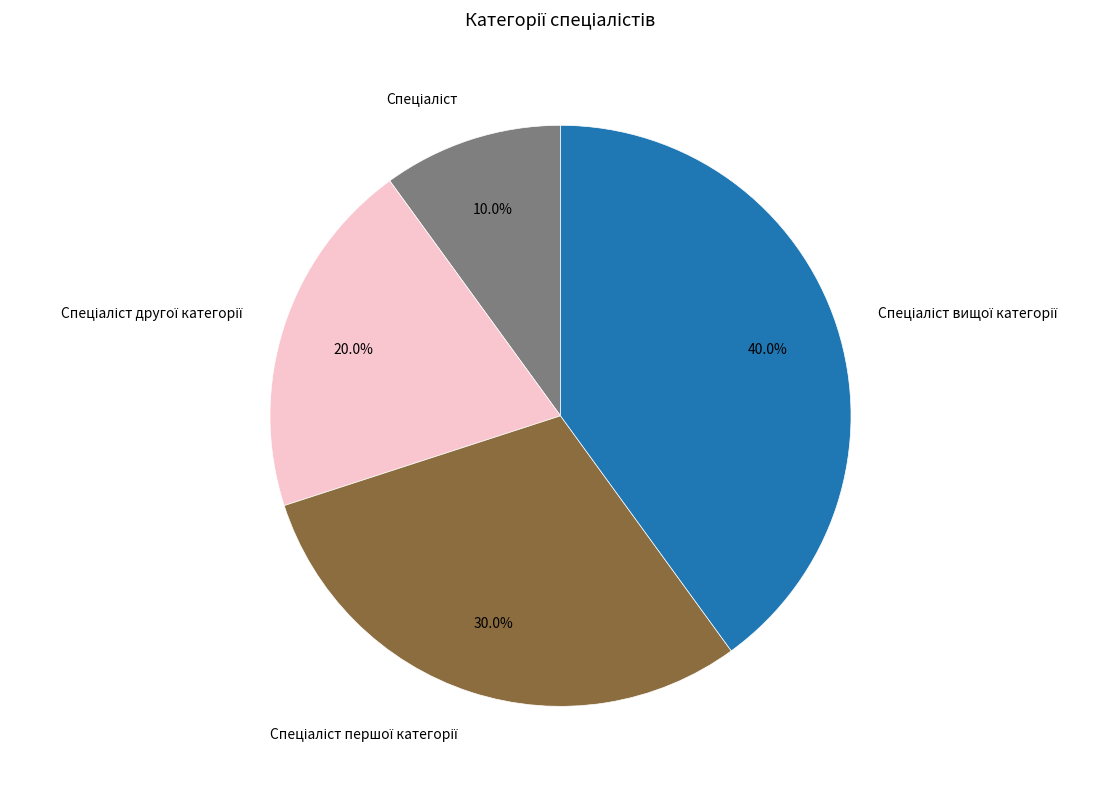

Is there any slice that represents more than half of the pie?

No